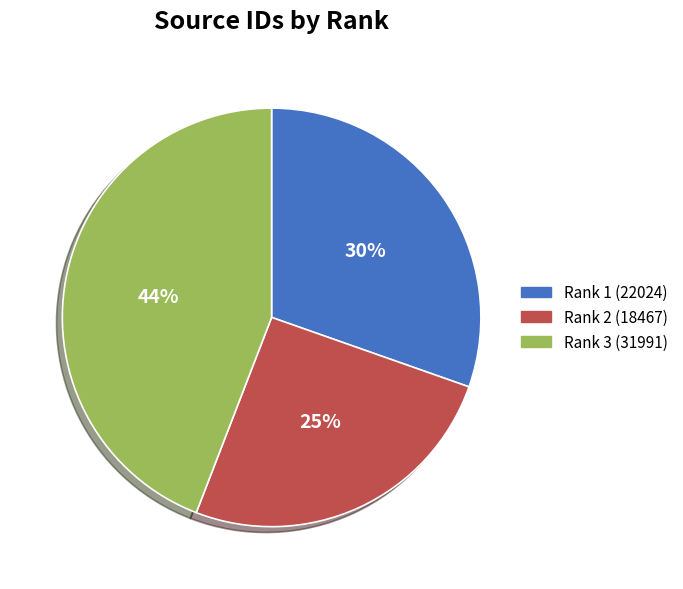

Count the number of slices in the pie.

3